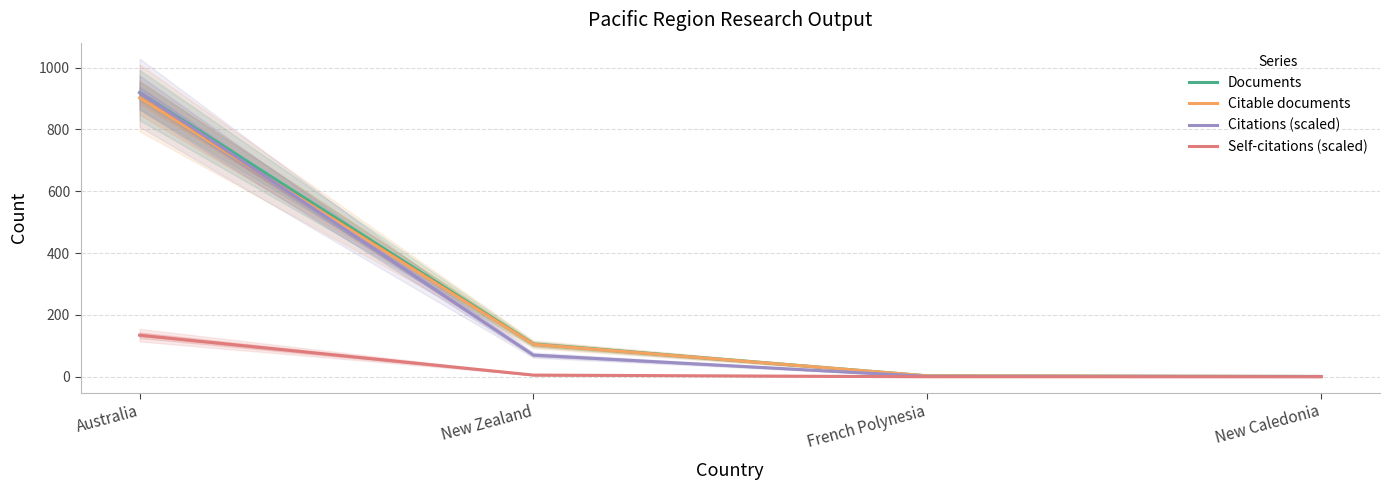

Which category has the highest value across all series?

Australia